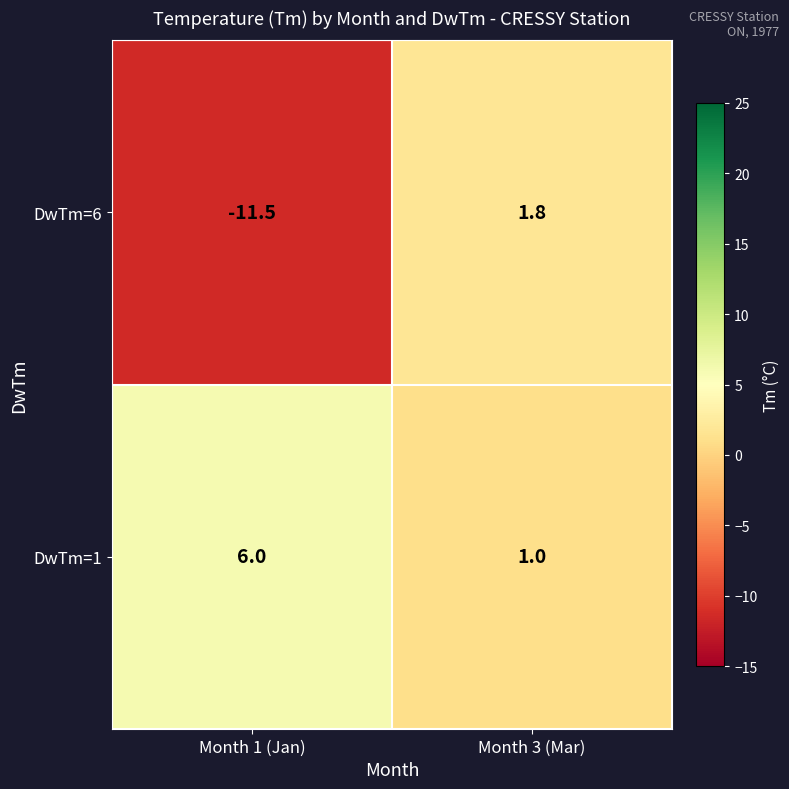

Which category has the highest value in the DwTm=6 series?

Month 3 (Mar)